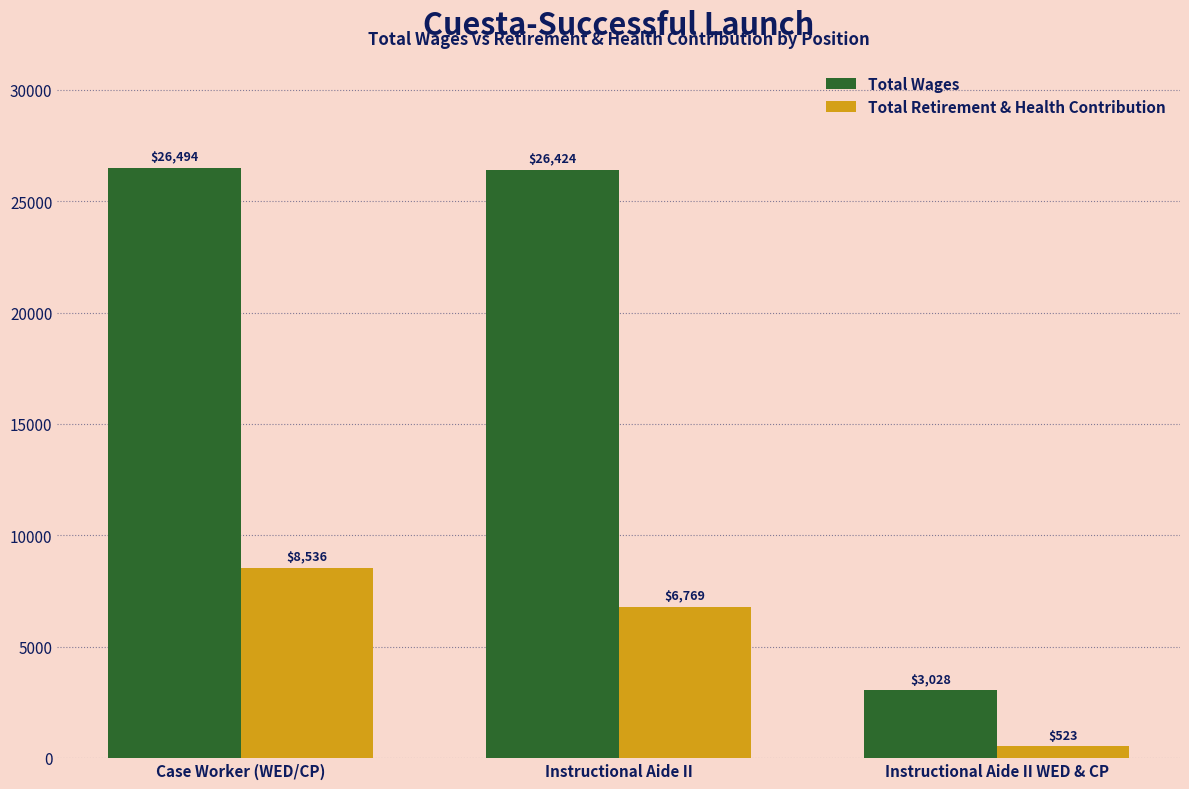

What is the average value of the Total Retirement & Health Contribution series?

5275.8